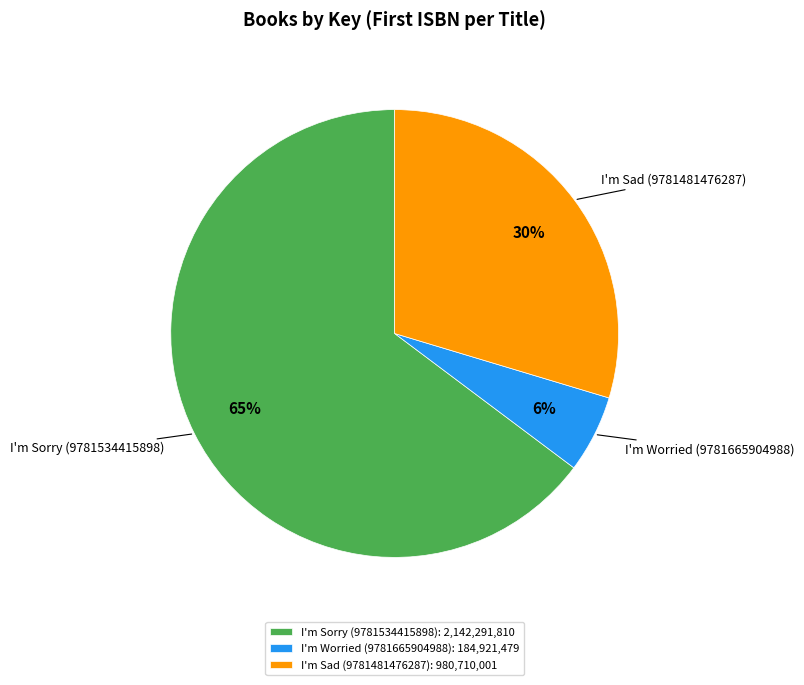

Is there any slice that represents more than half of the pie?

Yes